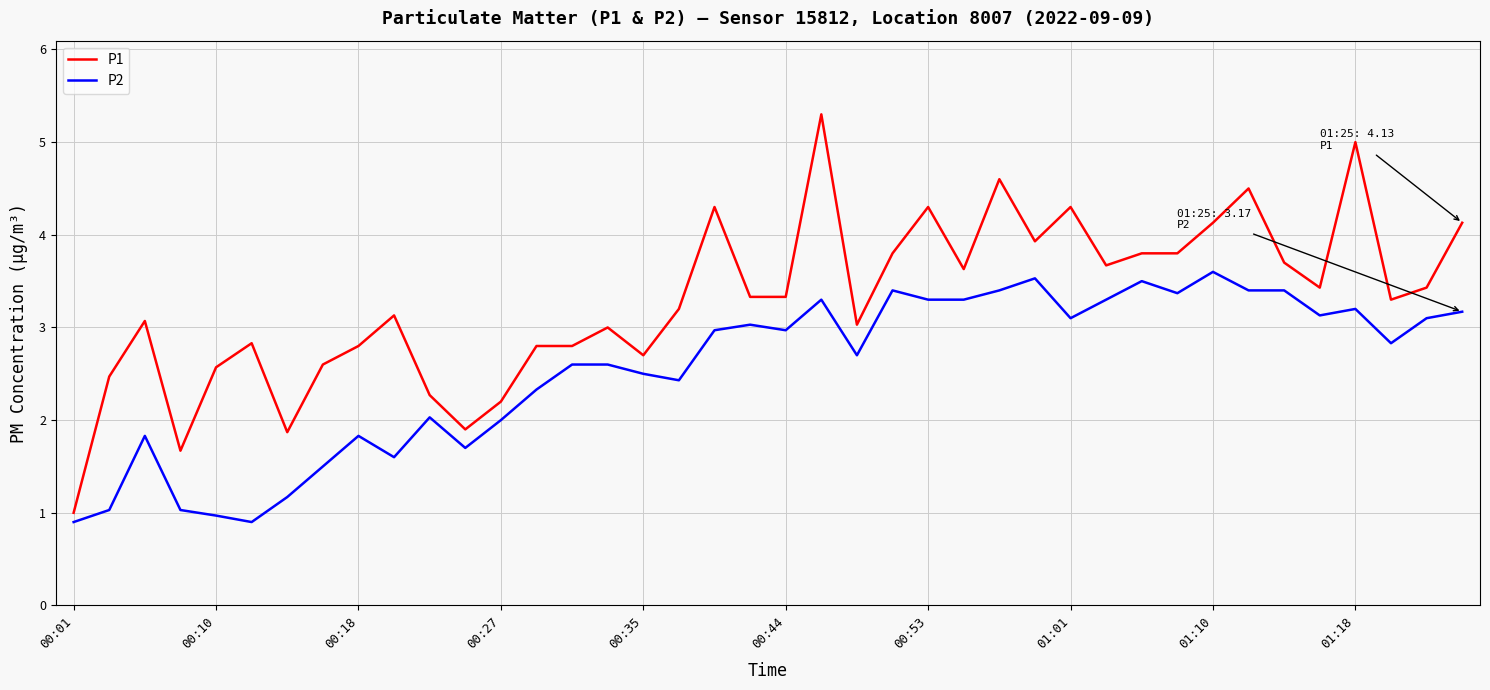

Which series has the largest total across all categories?

P1